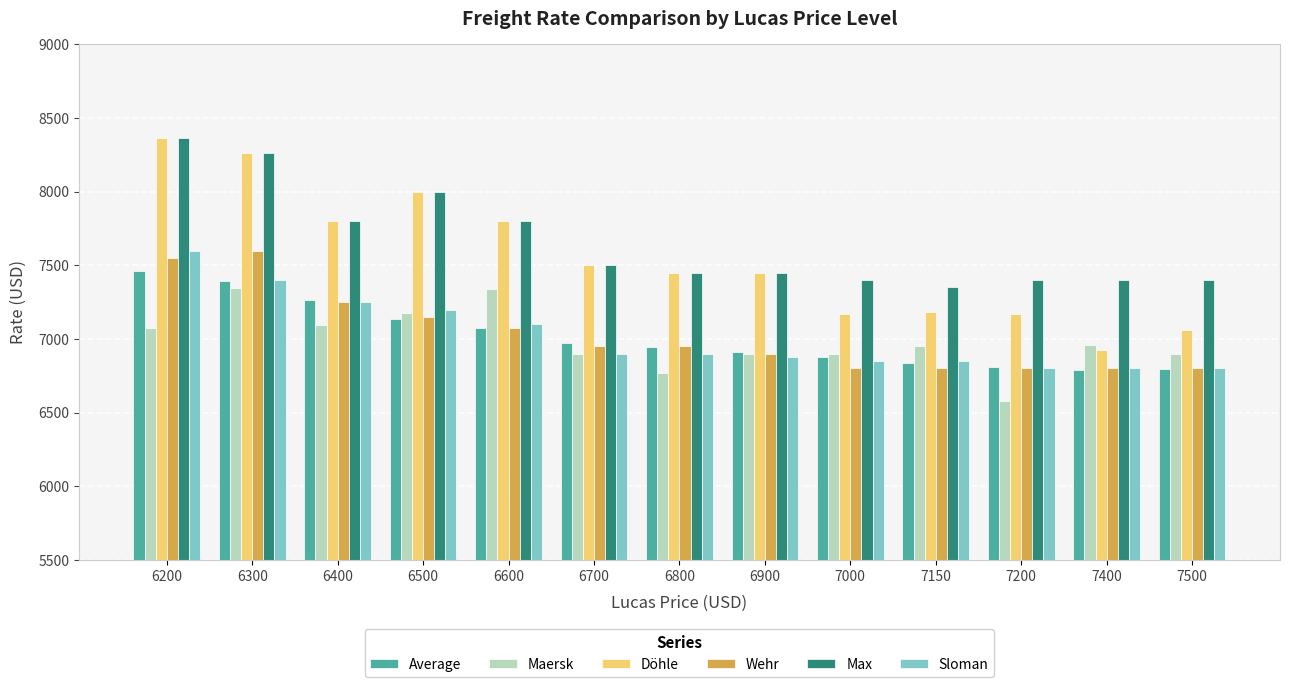

Which series has the largest range (max minus min)?

Döhle